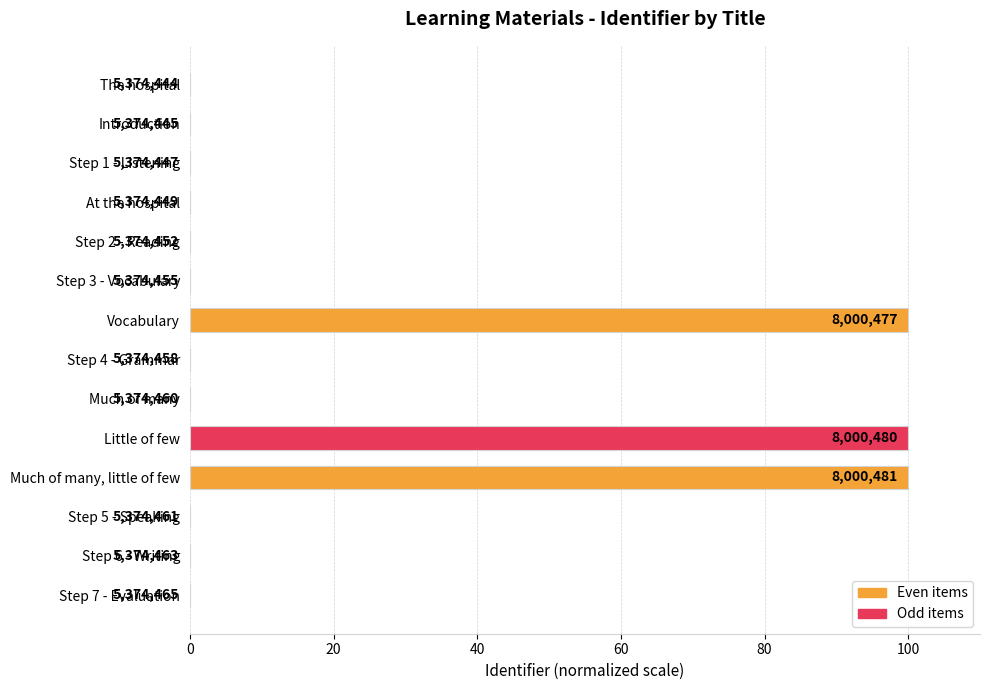

What is the difference between the second highest and minimum values?

100.0